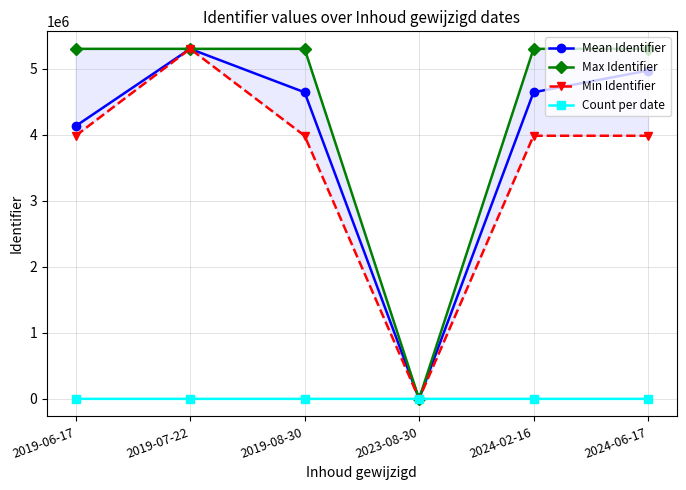

Rank the series at 2019-06-17 from highest to lowest value.

Max Identifier, Mean Identifier, Min Identifier, Count per date